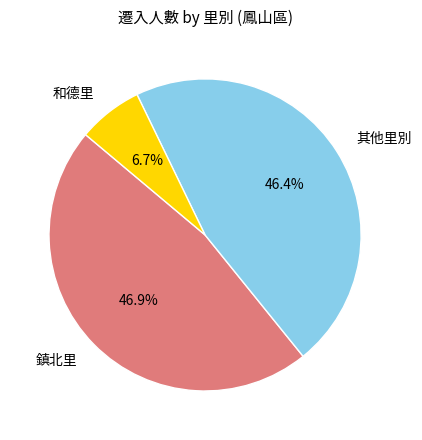

Is there any slice that represents more than half of the pie?

No